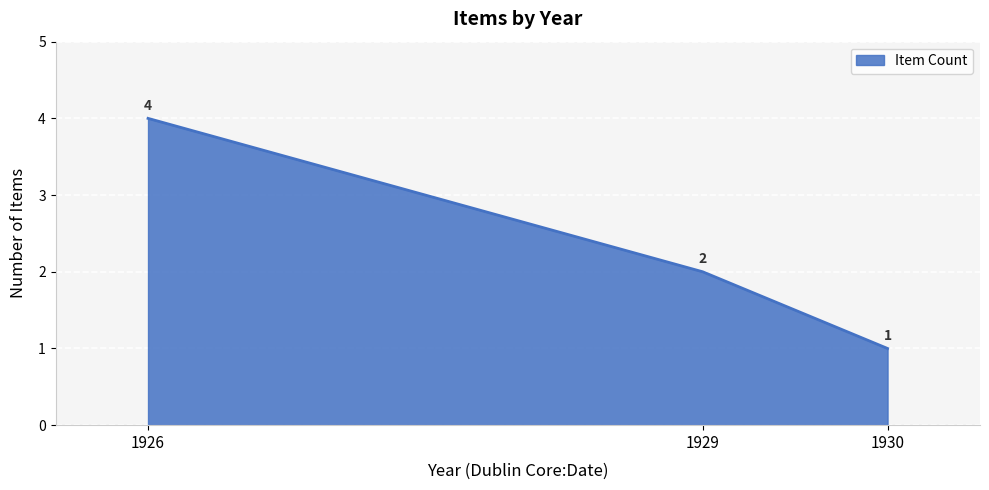

The chart shows a value of 2 at 1926. True or false?

False